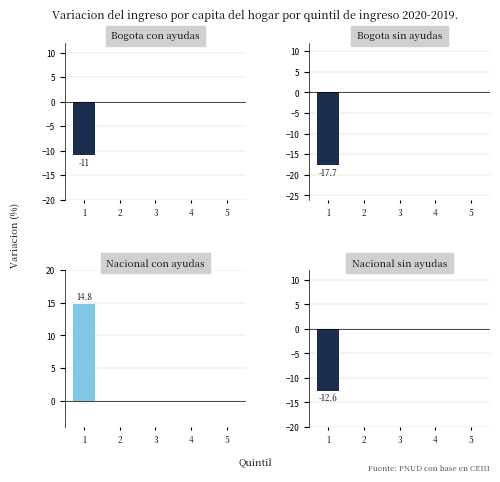

The value of Nacional sin ayudas at 3 is -8.4. True or false?

False